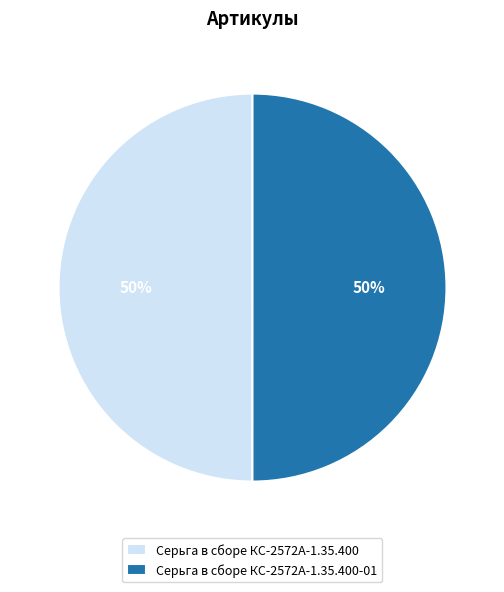

Do Серьга в сборе КС-2572А-1.35.400 and Серьга в сборе КС-2572А-1.35.400-01 together represent more than half of the pie?

Yes